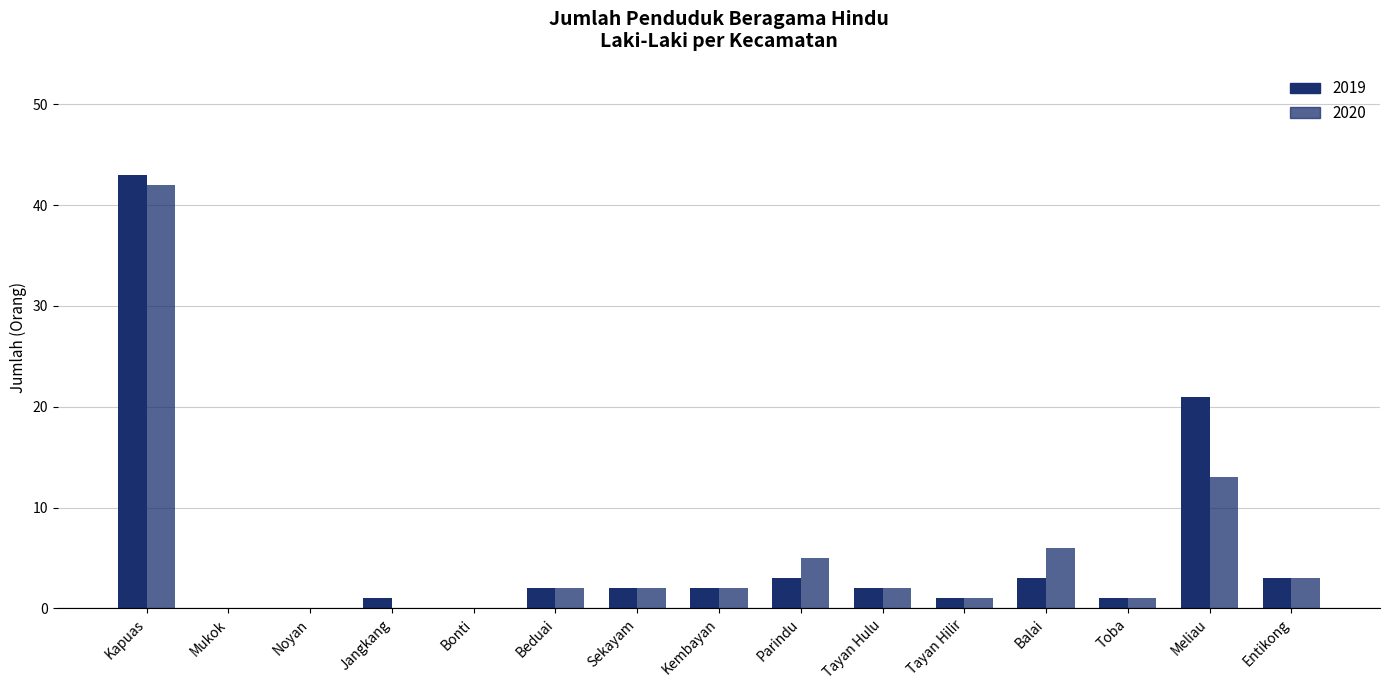

Which series has the widest spread of values?

2019